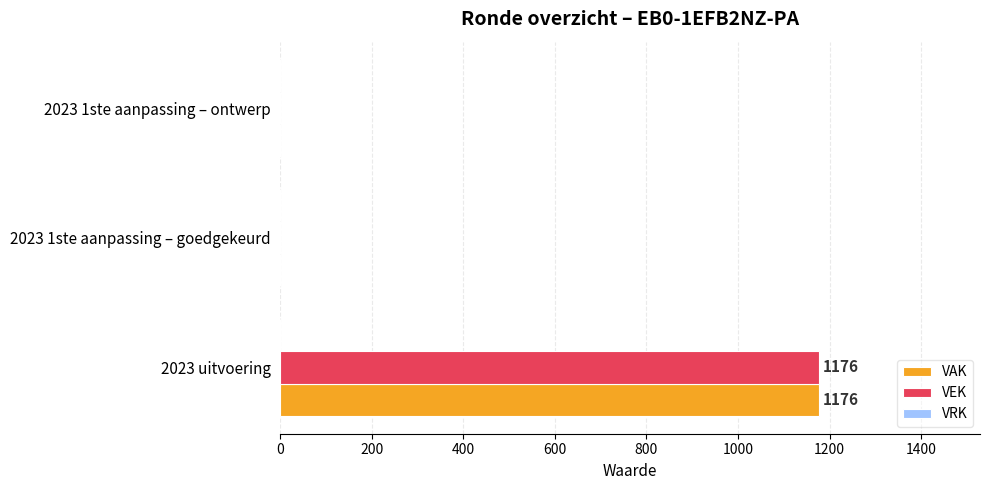

What is the sum of all VEK values?

1176